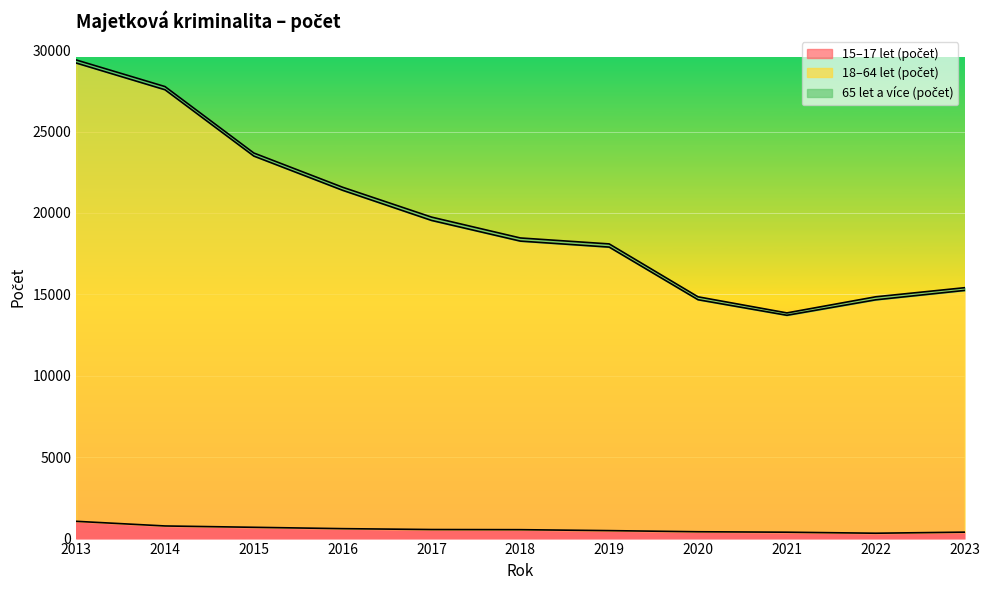

Does the chart display data point markers on the line(s)?

No